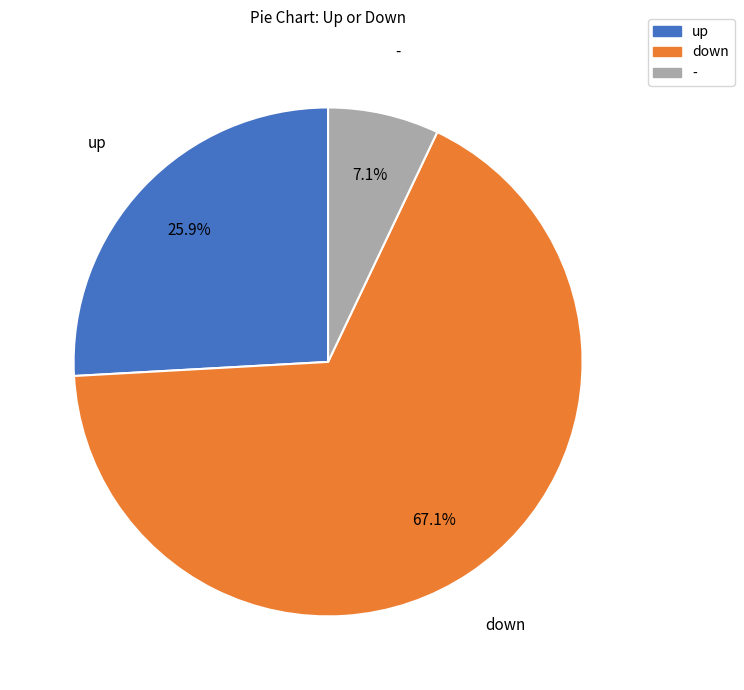

Which category has the biggest portion of the pie?

down